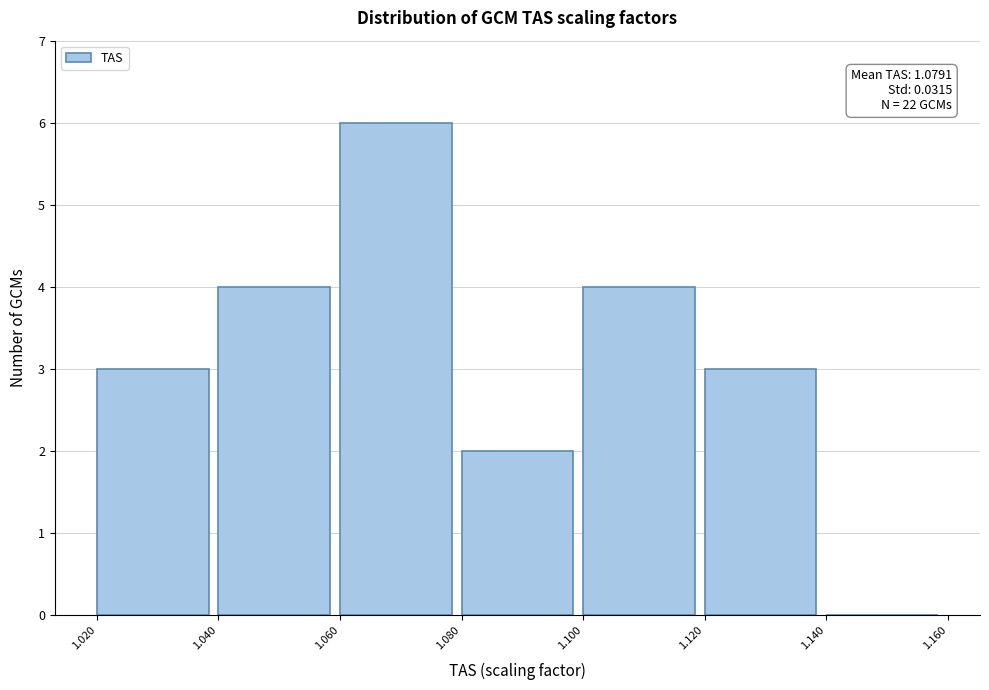

Which range on the x-axis has the tallest bar?

1.060 to 1.080